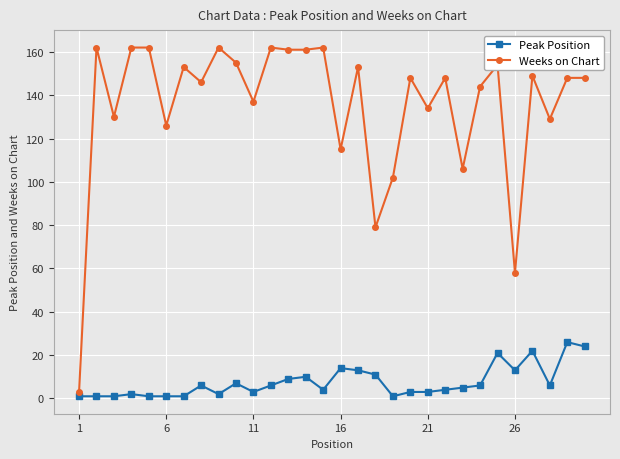

List the series in order of their peak value, lowest first.

Peak Position, Weeks on Chart